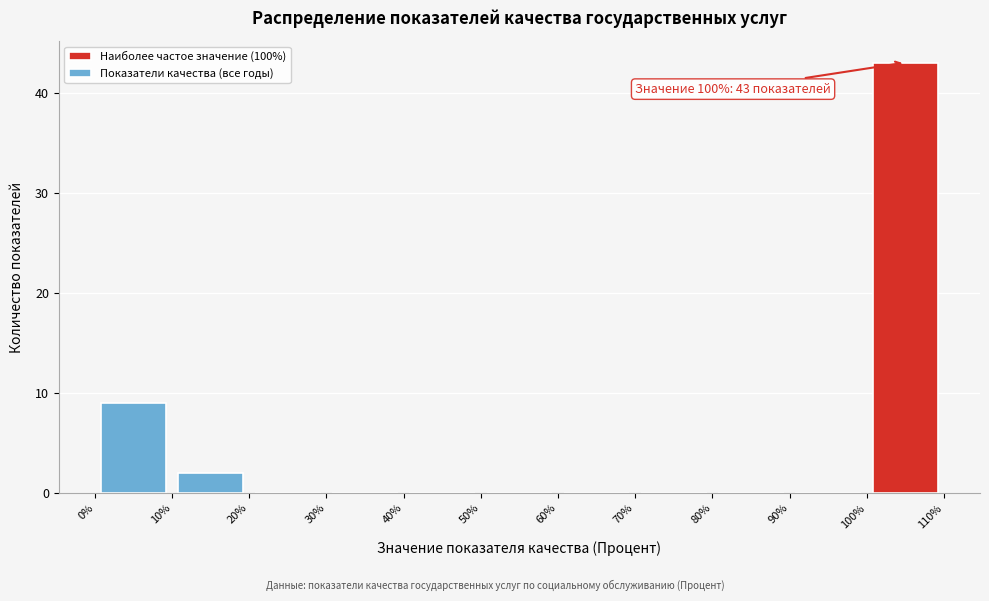

Over which range of the x-axis is the bar tallest?

100% to 110%